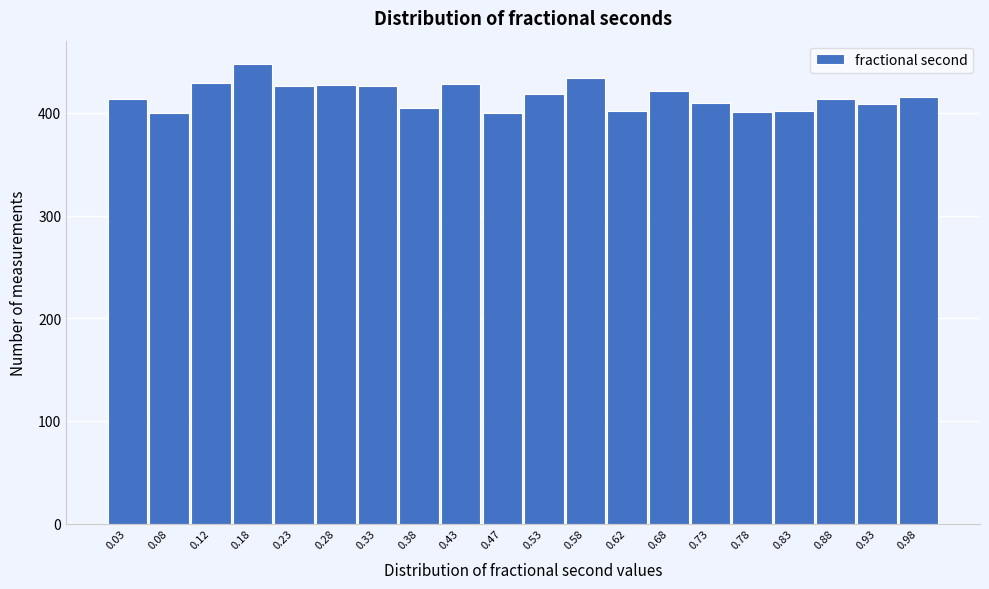

Which range on the x-axis has the tallest bar?

0.15 to 0.20